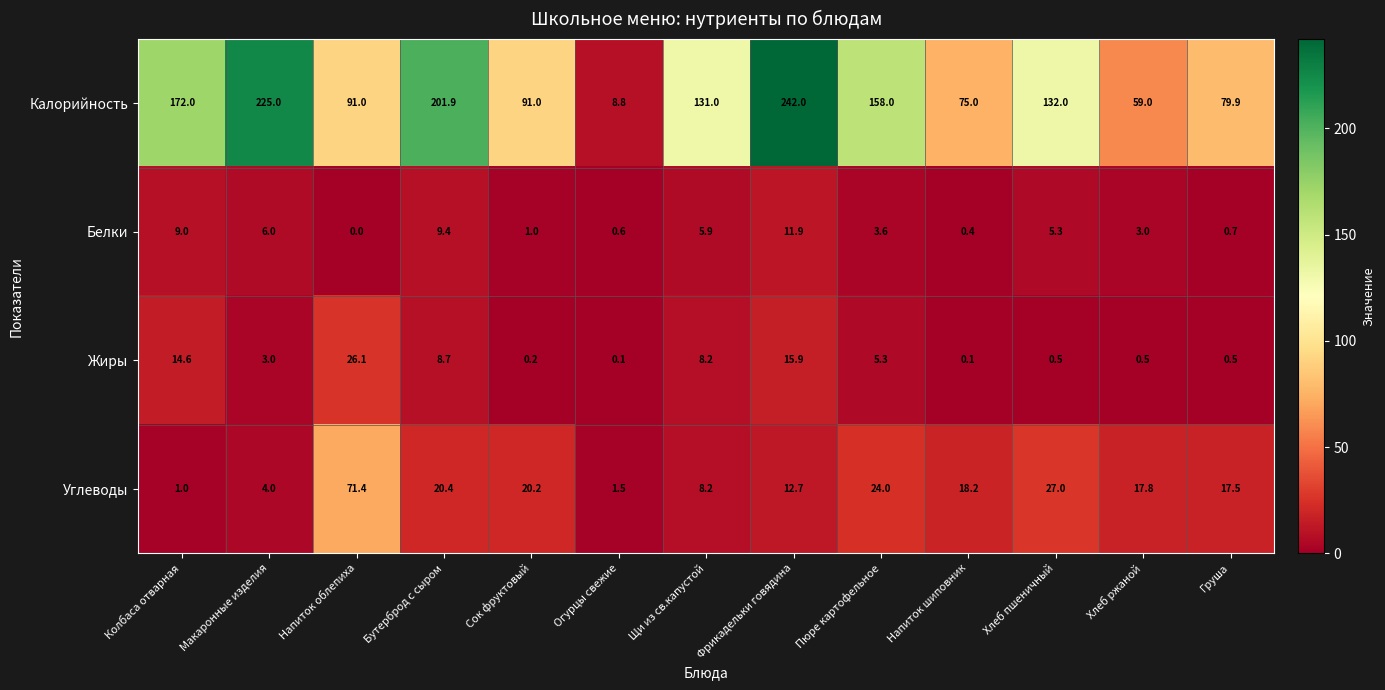

Count the number of data series in this chart.

4